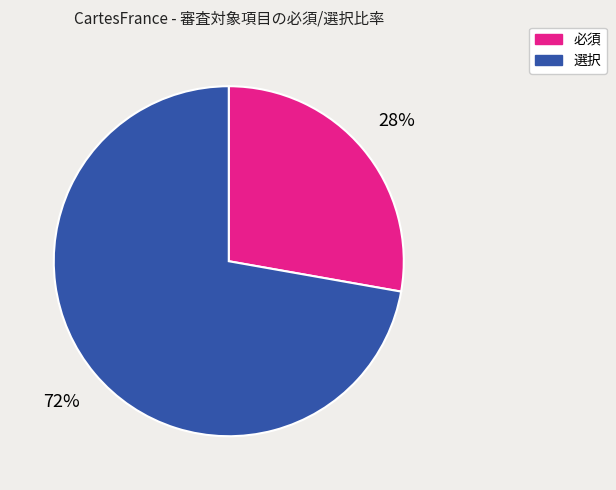

Count the number of slices in the pie.

2